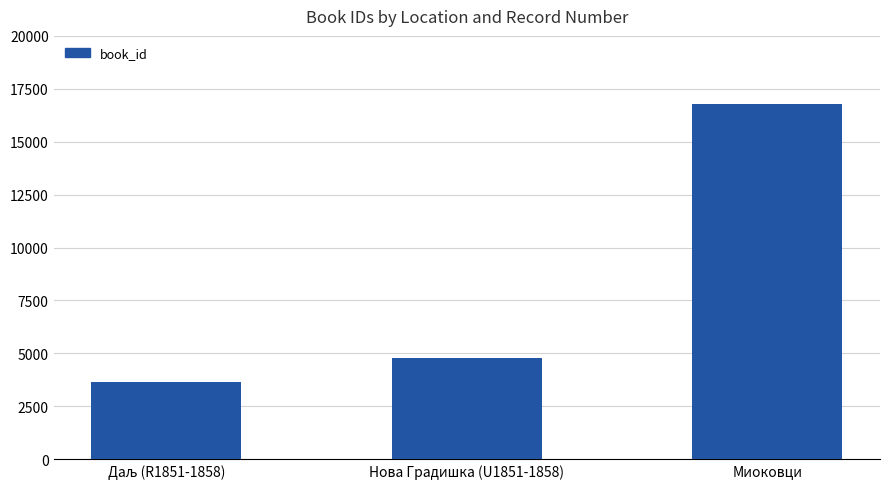

Does the chart contain stacked bars?

No